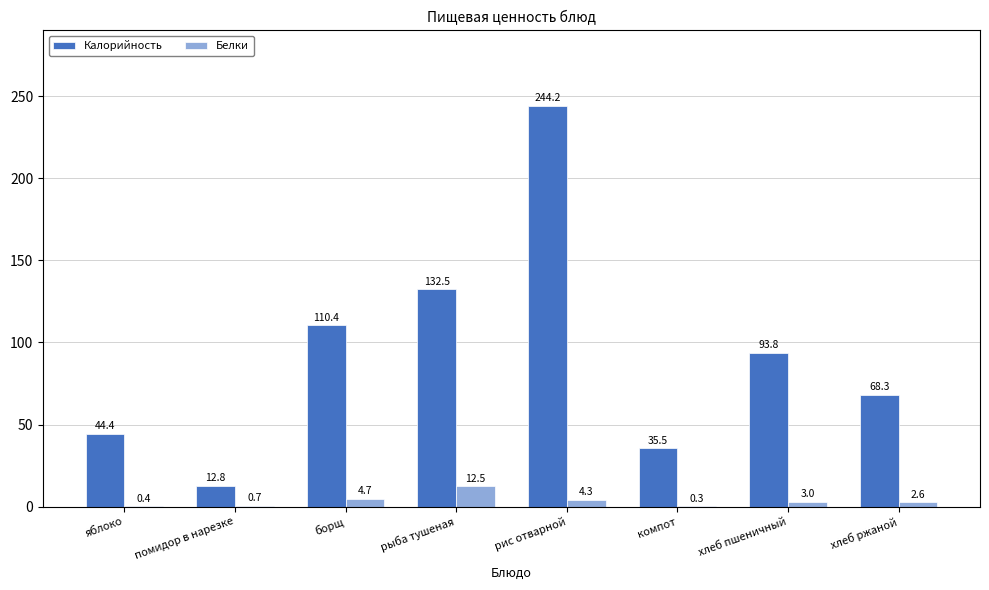

What is the sum of the Белки values at рыба тушеная and компот?

12.8